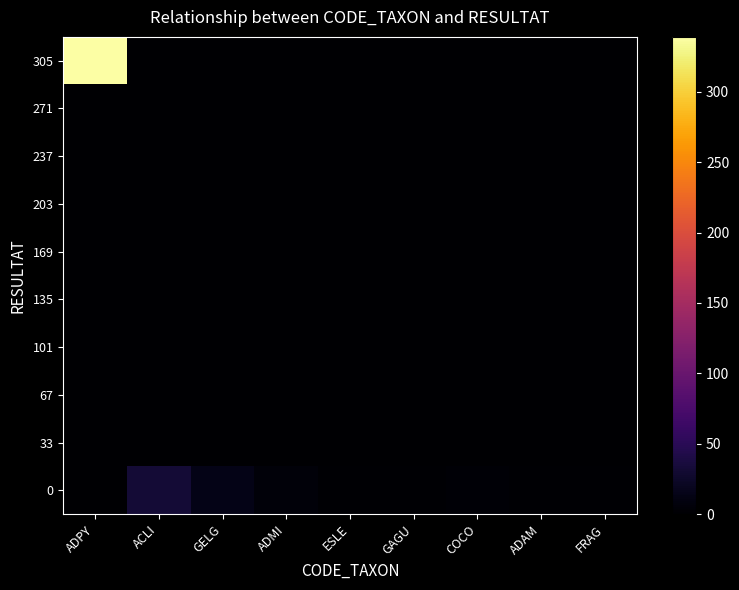

At which category does the chart reach its minimum across all series?

ADPY